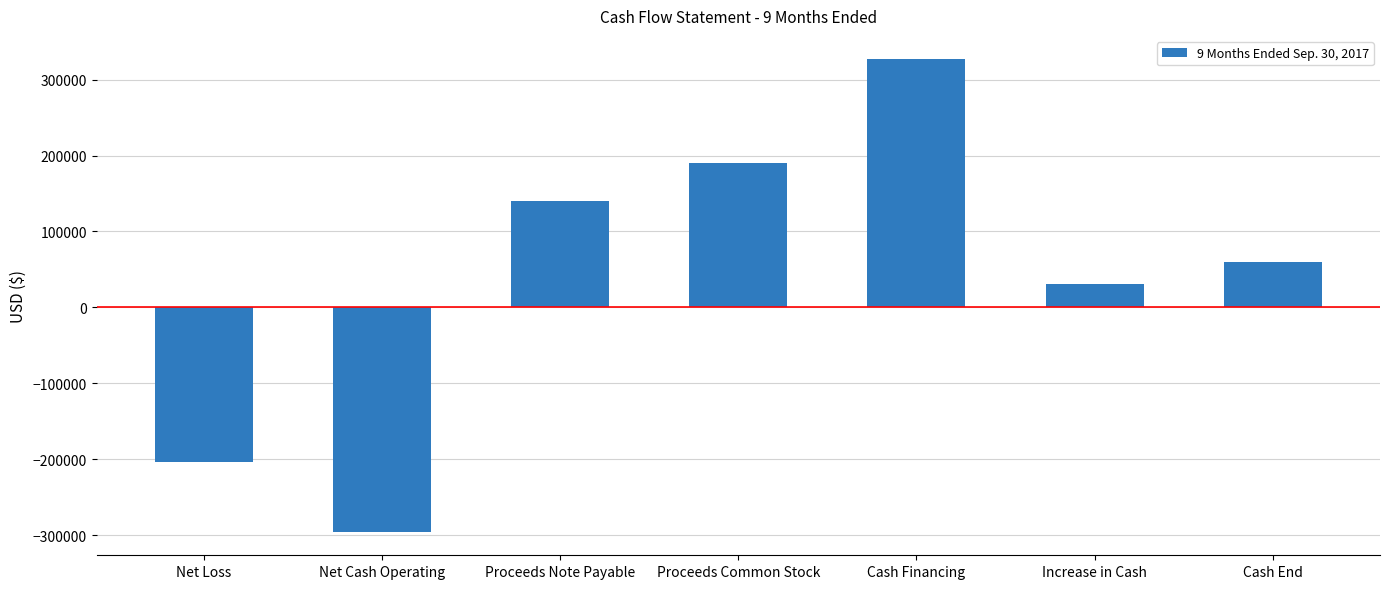

Read the value at Proceeds Common Stock.

190250